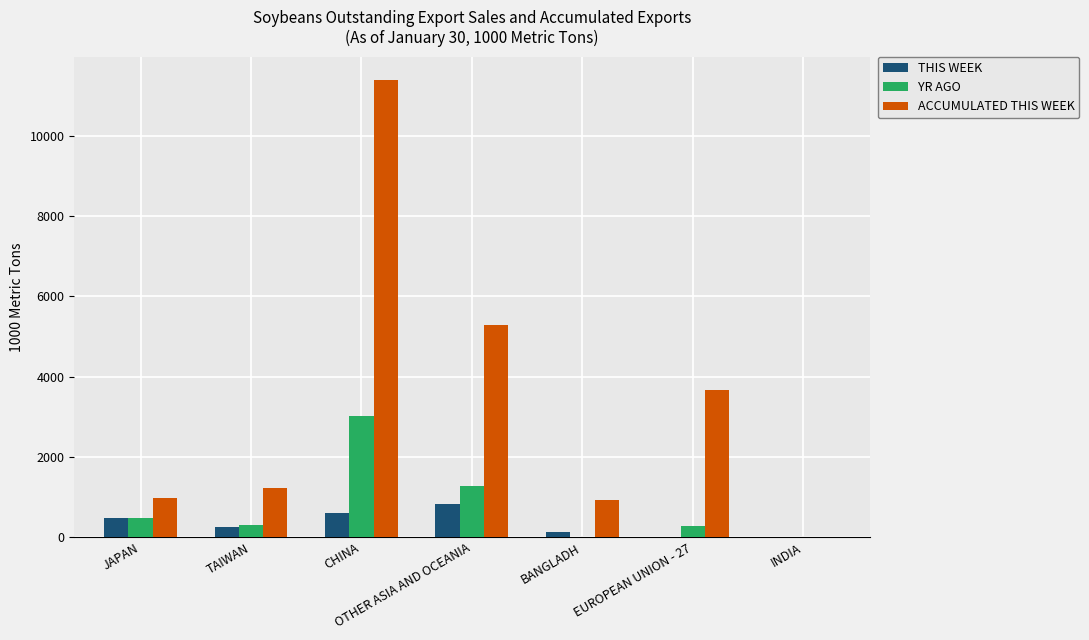

Between JAPAN and OTHER ASIA AND OCEANIA, which series saw the biggest shift?

ACCUMULATED THIS WEEK